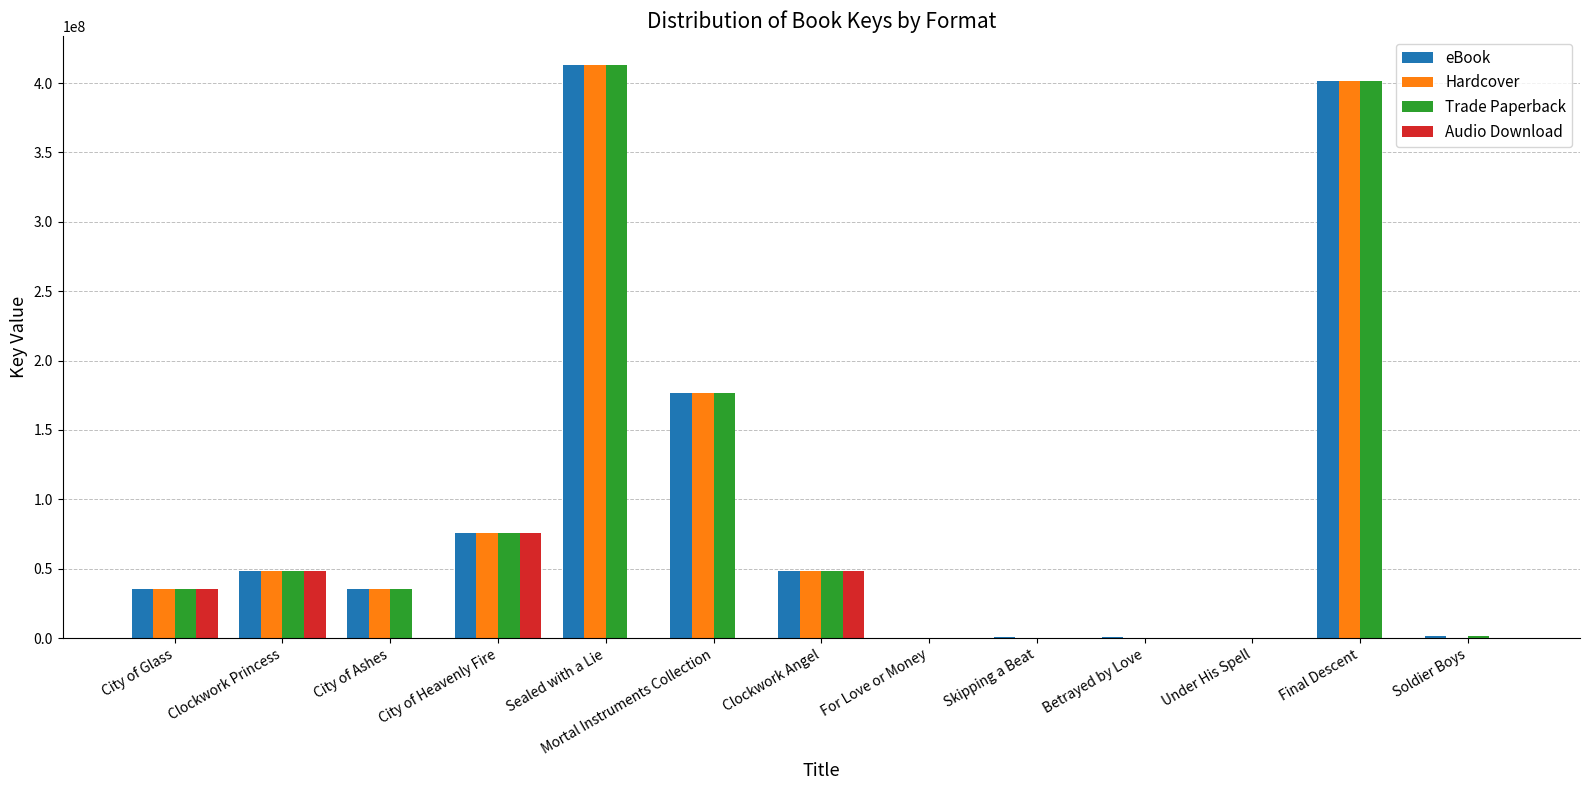

Which category has the highest value in the Trade Paperback series?

Sealed with a Lie